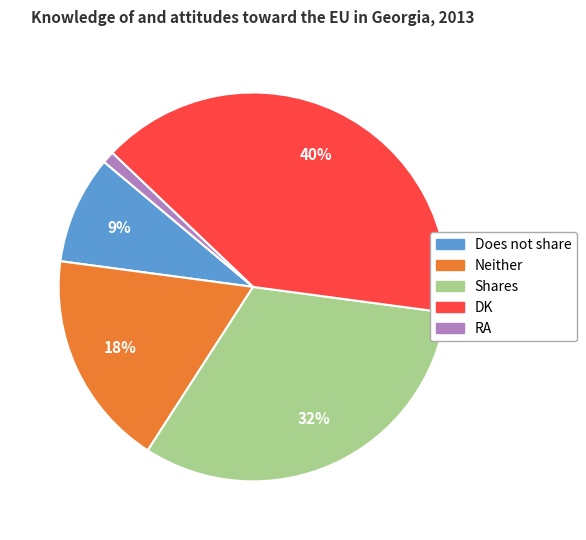

Rank the categories by value from highest to lowest.

DK, Shares, Neither, Does not share, RA